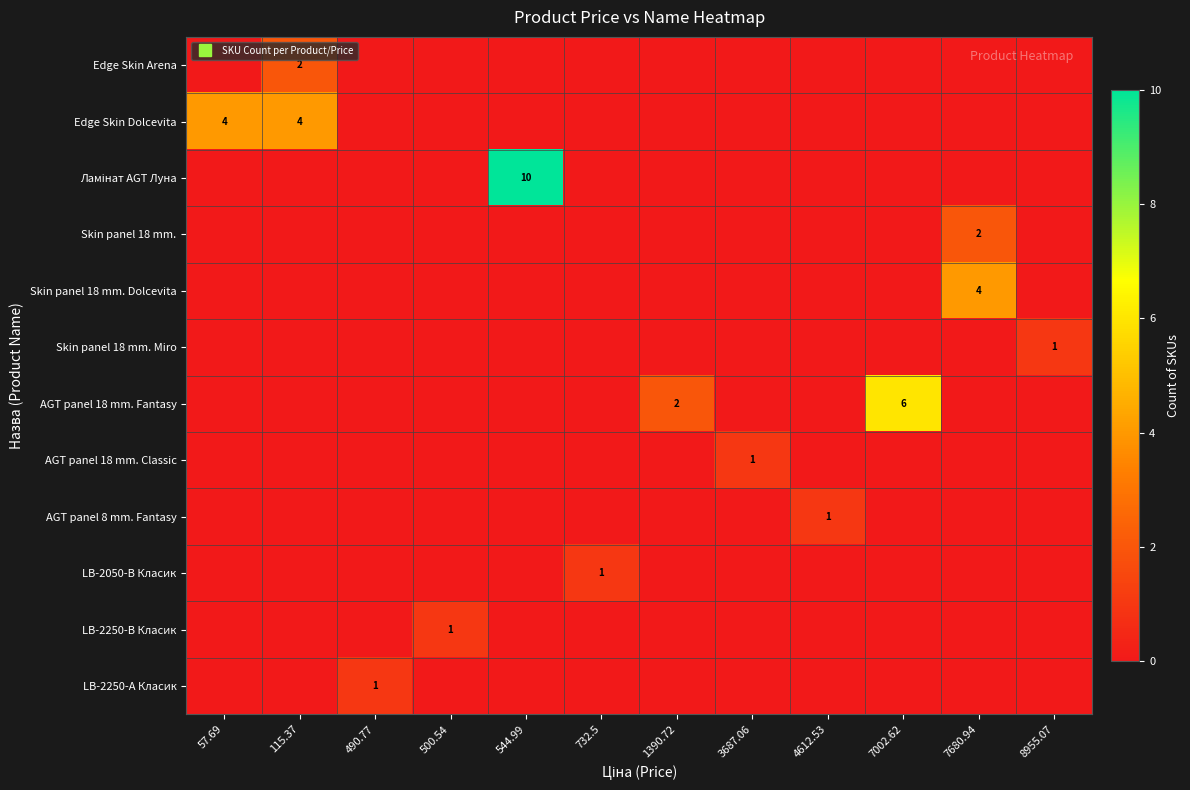

The Ламінат AGT Луна series shows 0 at 490.77. True or false?

True